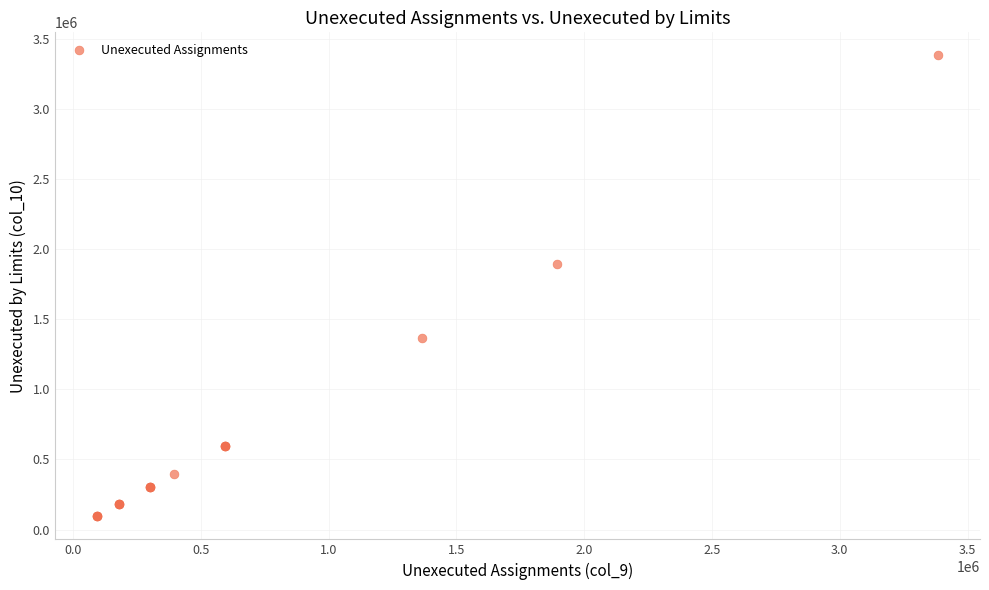

What Y value in the scatter plot is closest to 1739264?

1894054.2